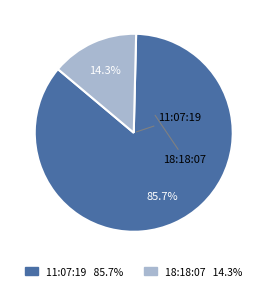

Is there a majority slice in this chart?

Yes